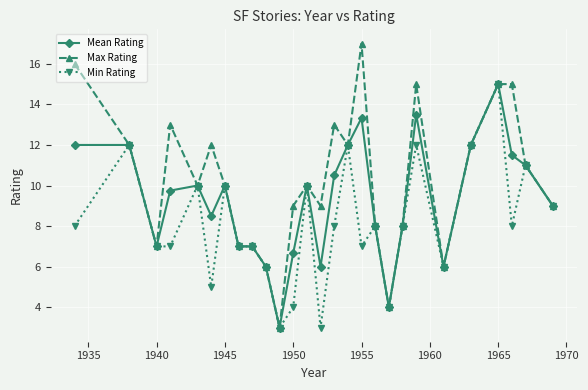

What is the difference between the second highest and minimum values in the Mean Rating series?

10.5